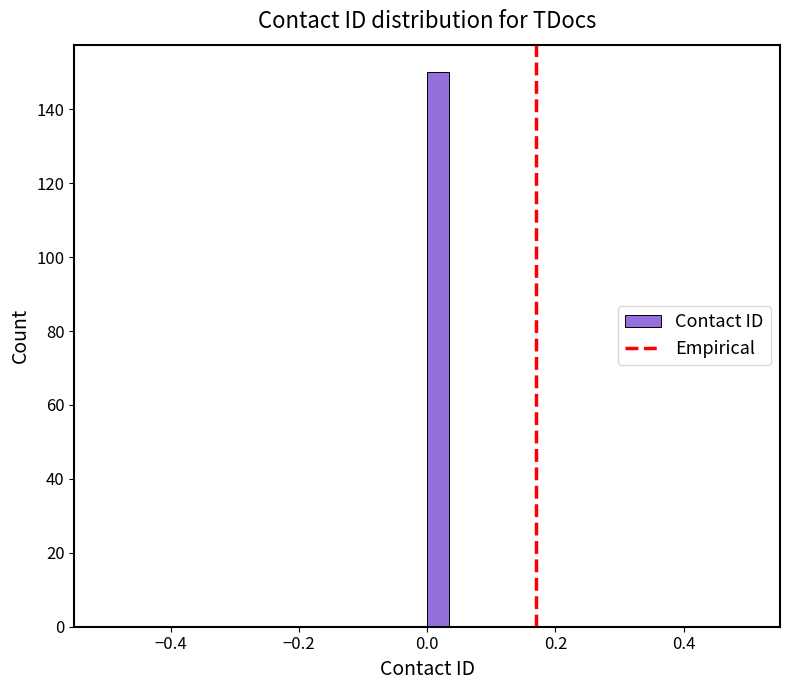

Read against the x-axis, roughly where is the centre of the tallest bar?

0.02